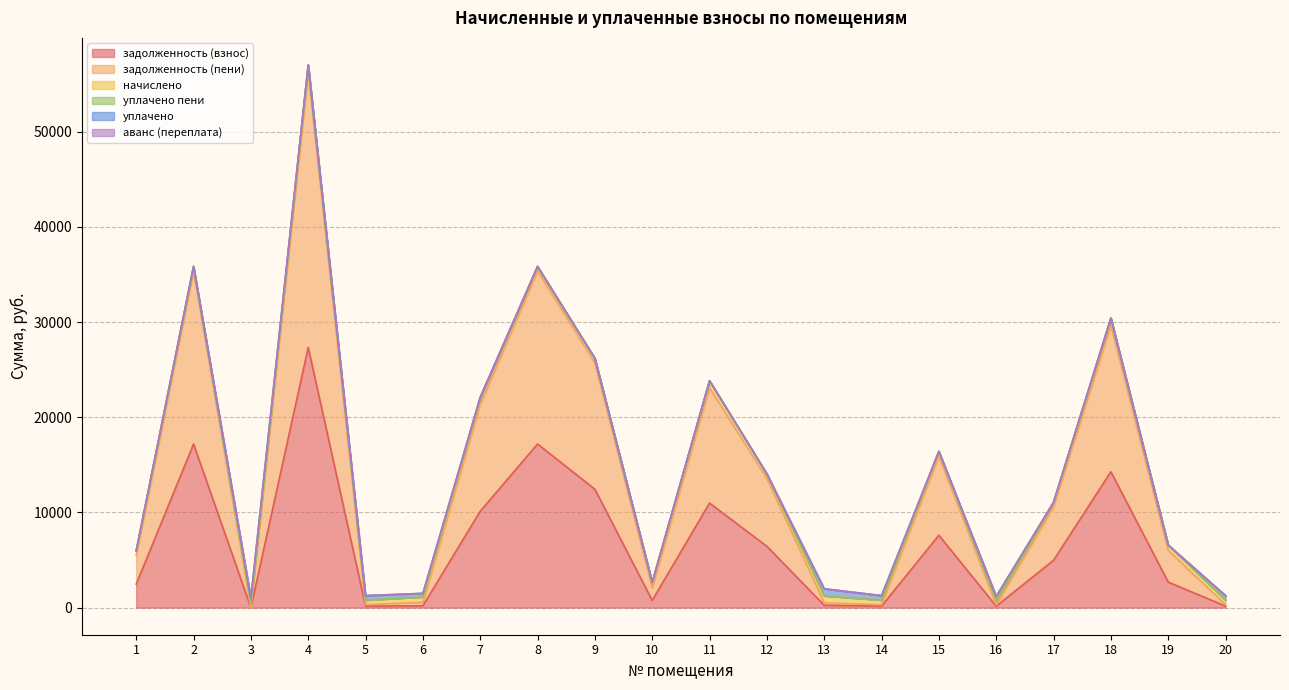

What is the average value of the начислено series?

552.9